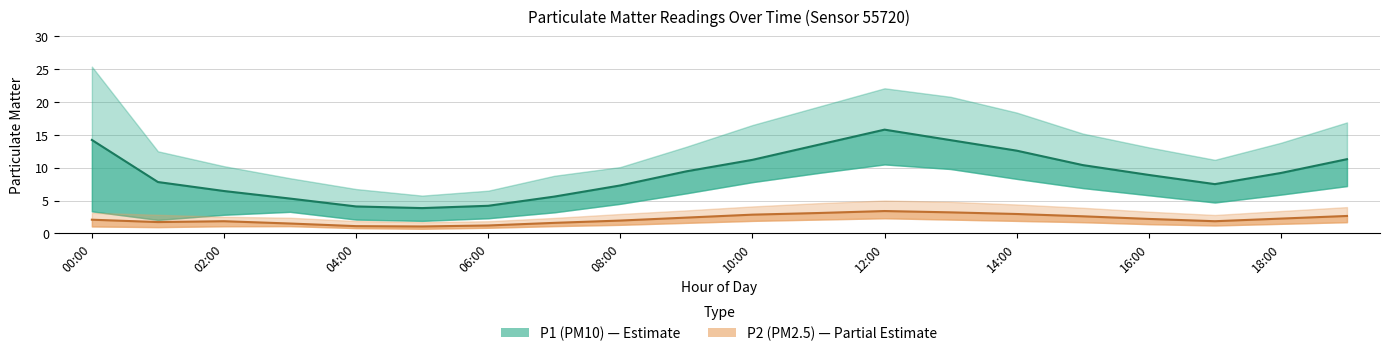

How many values in the P2 (PM2.5) series are below 2?

9